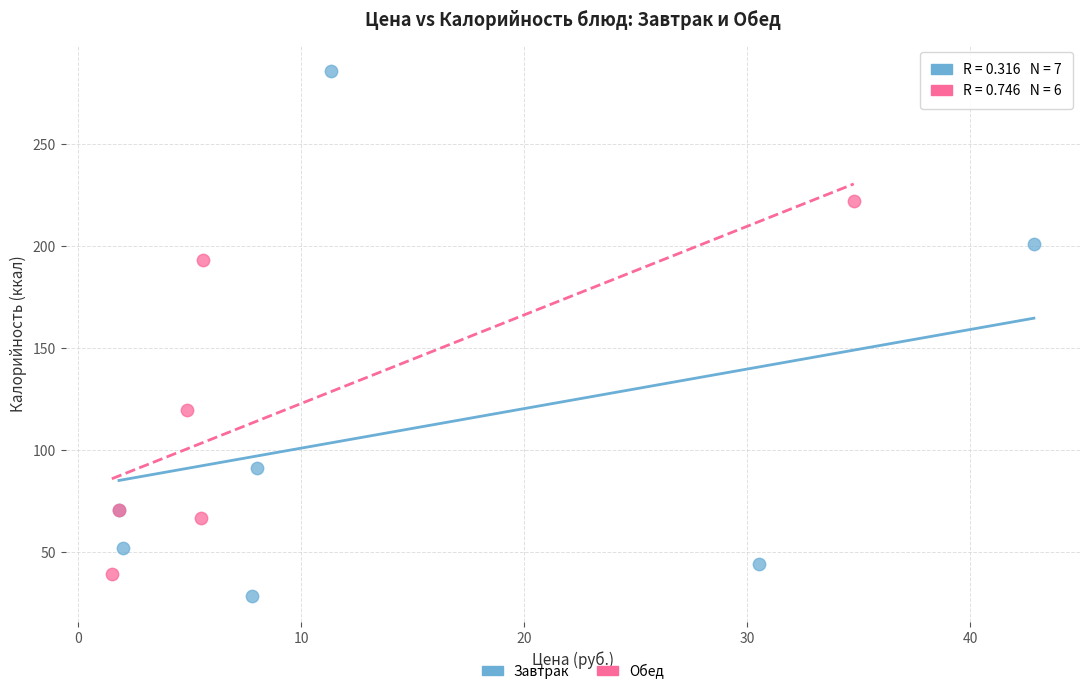

Which series has the widest spread of Y values?

Завтрак